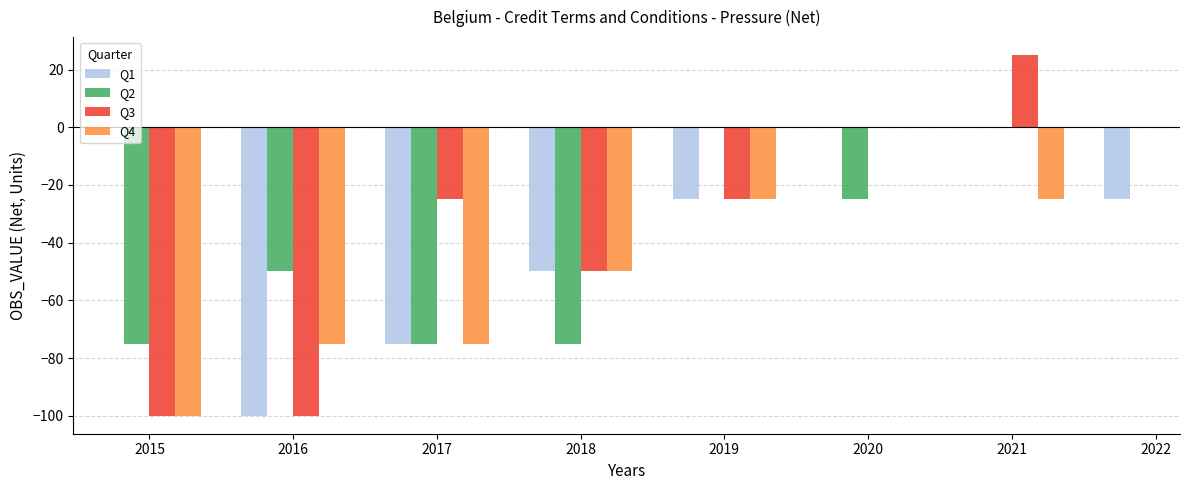

What is the difference between the maximum and minimum values in the Q1 series?

100